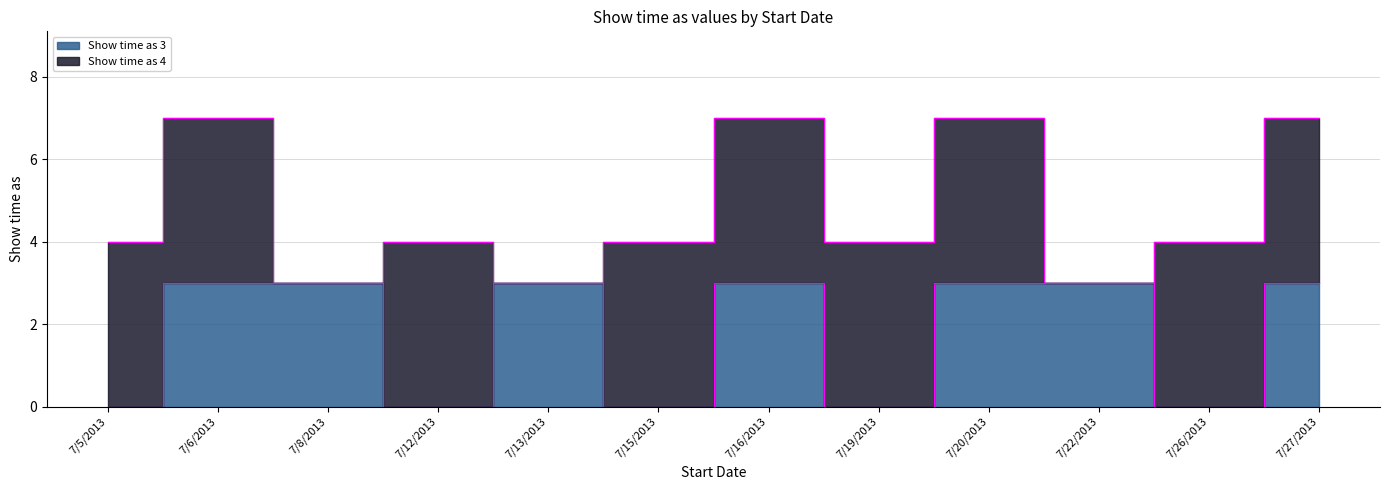

Rank the categories by value from lowest to highest.

7/5/2013, 7/12/2013, 7/15/2013, 7/19/2013, 7/26/2013, 7/6/2013, 7/8/2013, 7/13/2013, 7/16/2013, 7/20/2013, 7/22/2013, 7/27/2013